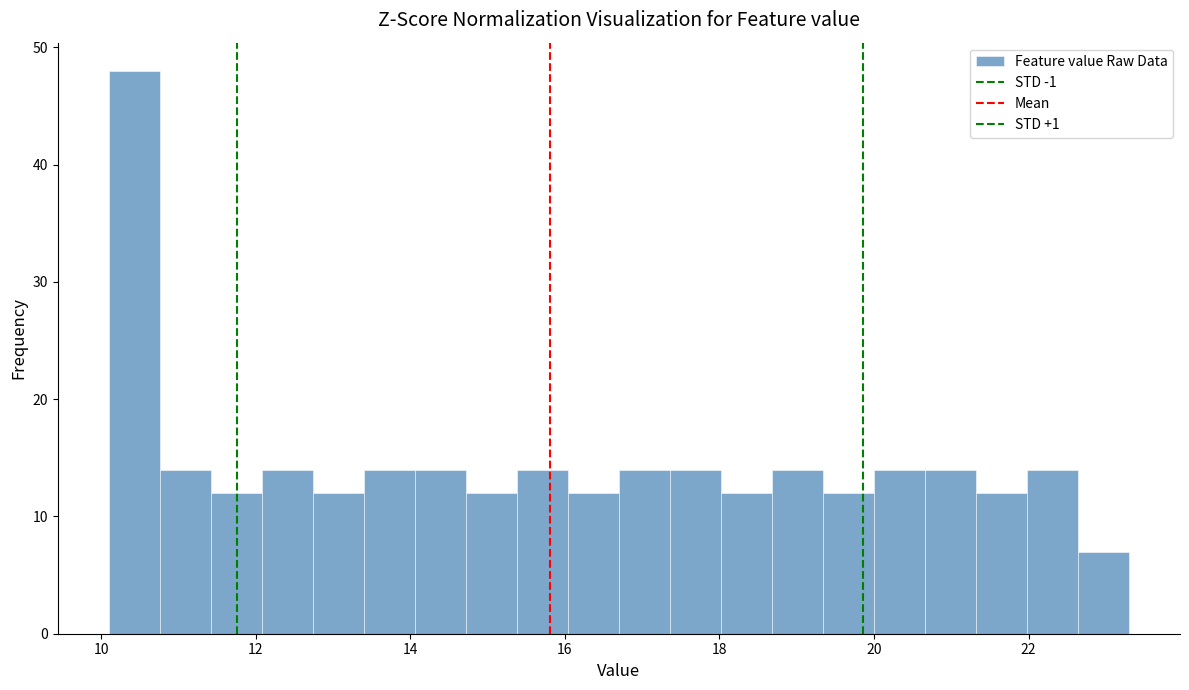

Read against the x-axis, roughly where is the centre of the tallest bar?

10.4